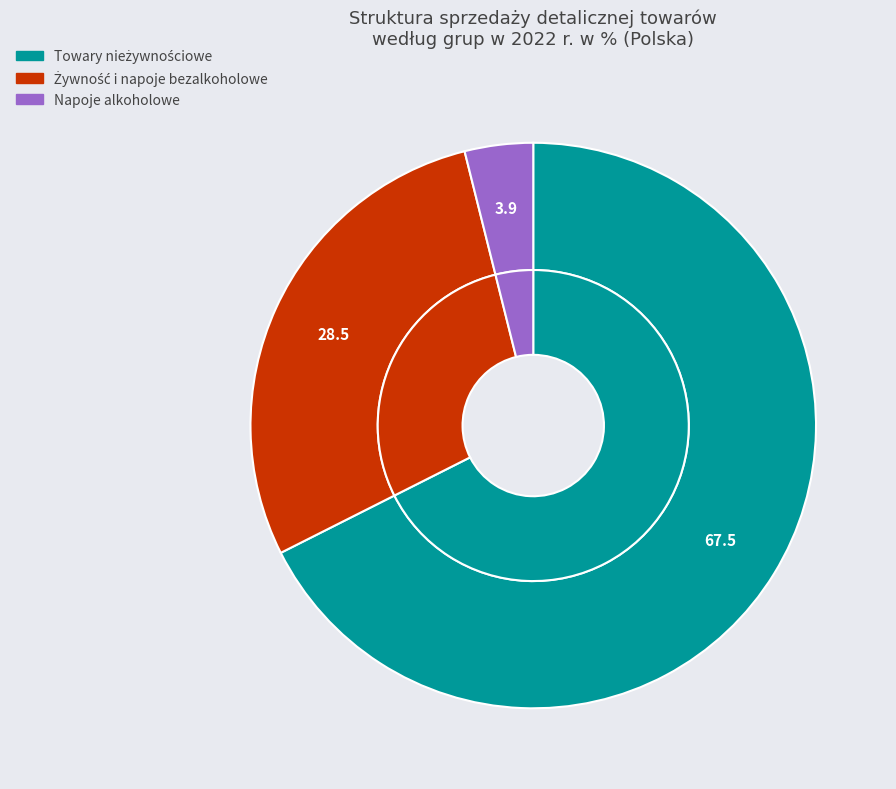

Count the number of slices in the pie.

3